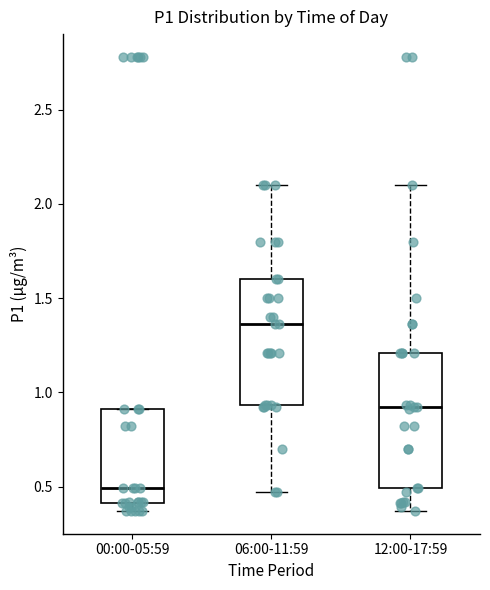

Which box has the lowest median line?

00:00-05:59